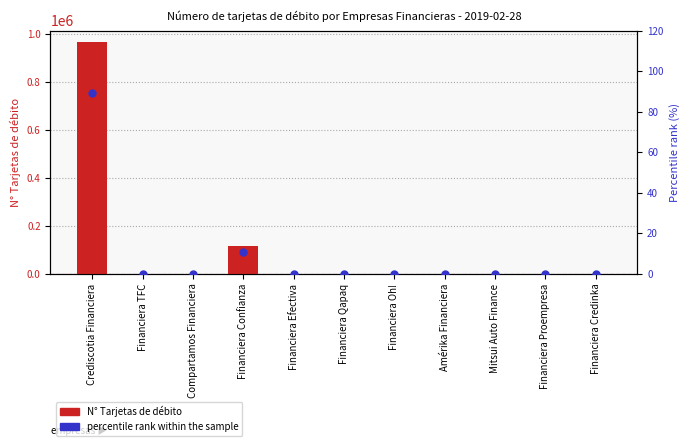

At which category is the sum across all series the highest?

Crediscotia Financiera